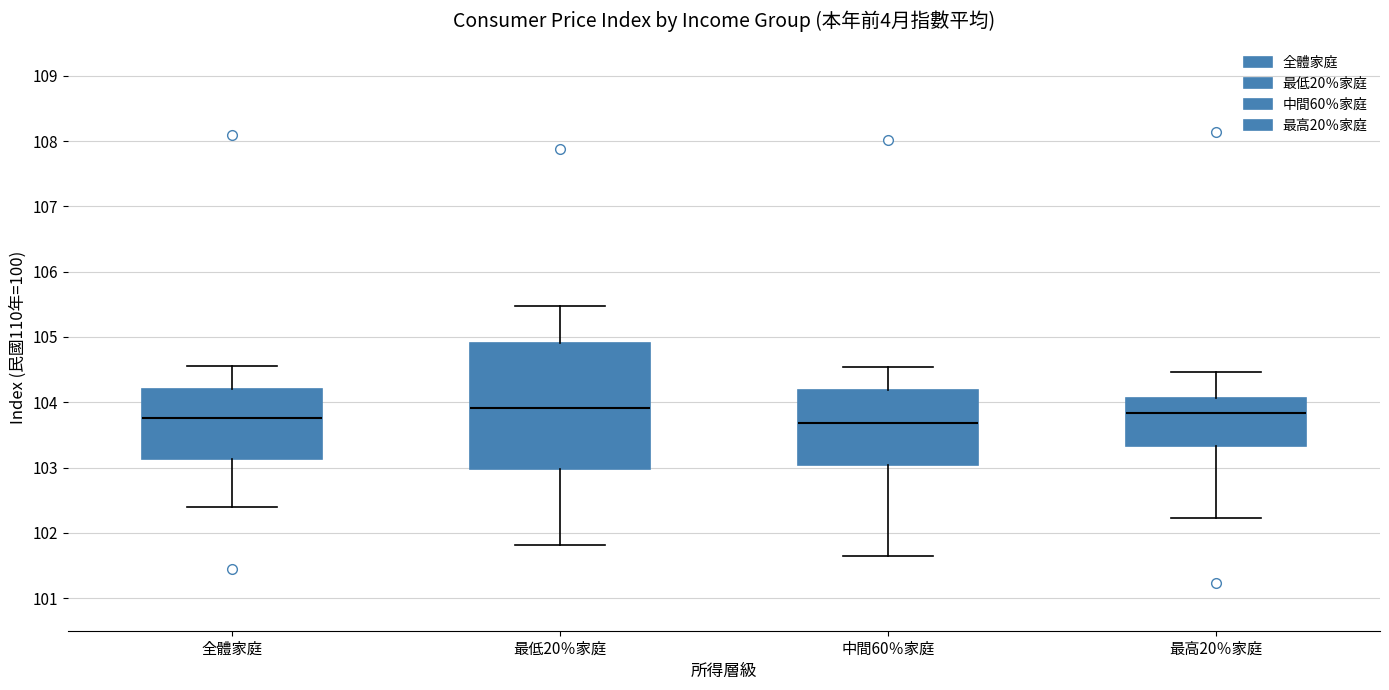

Comparing the boxes themselves (not the whiskers), which one is the tallest?

最低20％家庭